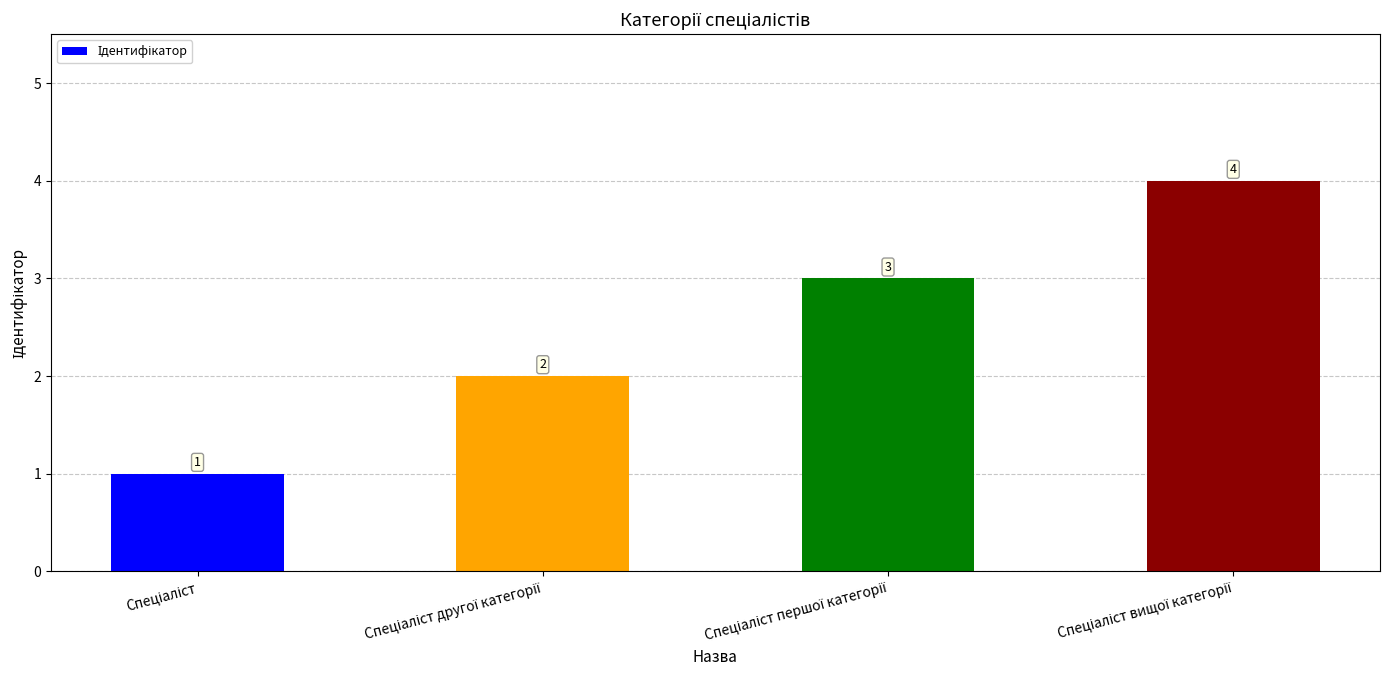

Count the values in the range 2 to 4.

3